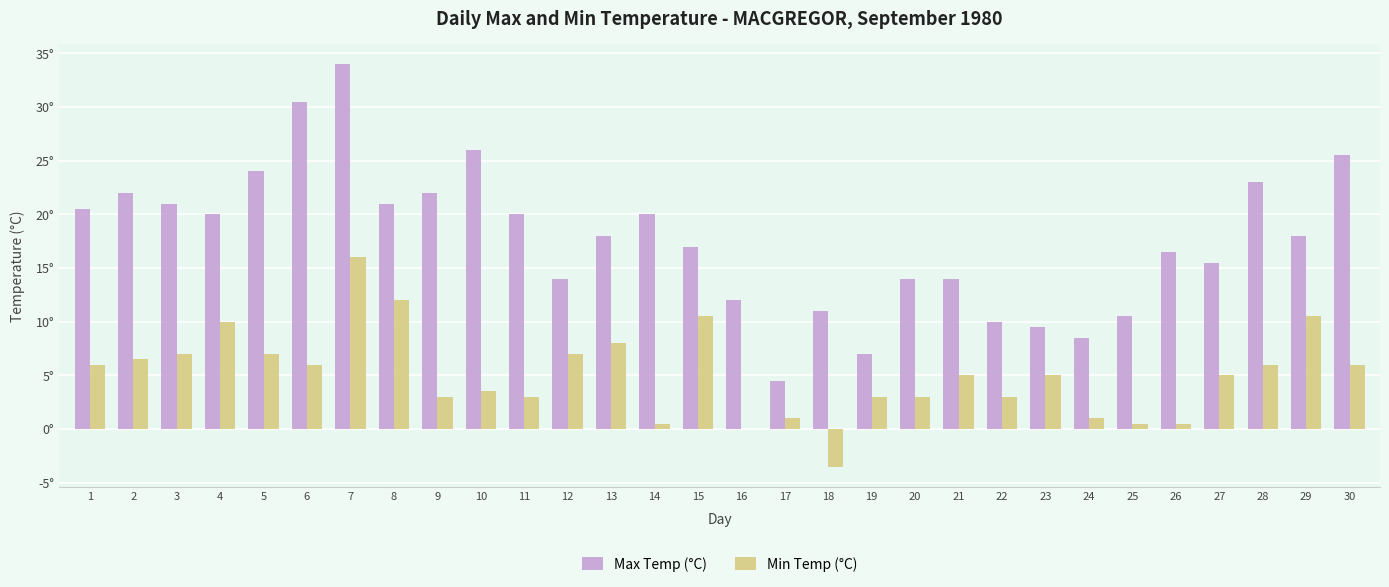

What are all the series names shown in the legend?

Max Temp (°C), Min Temp (°C)